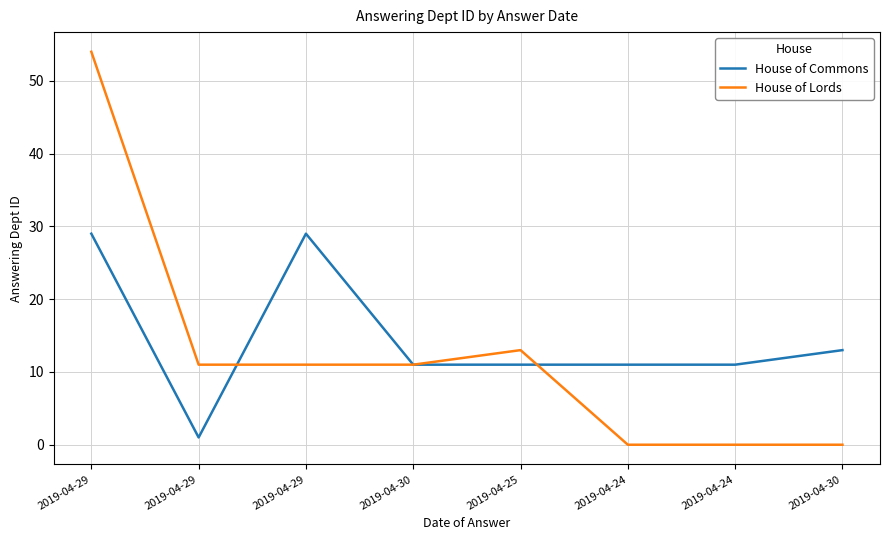

How many lines are shown in the chart?

2